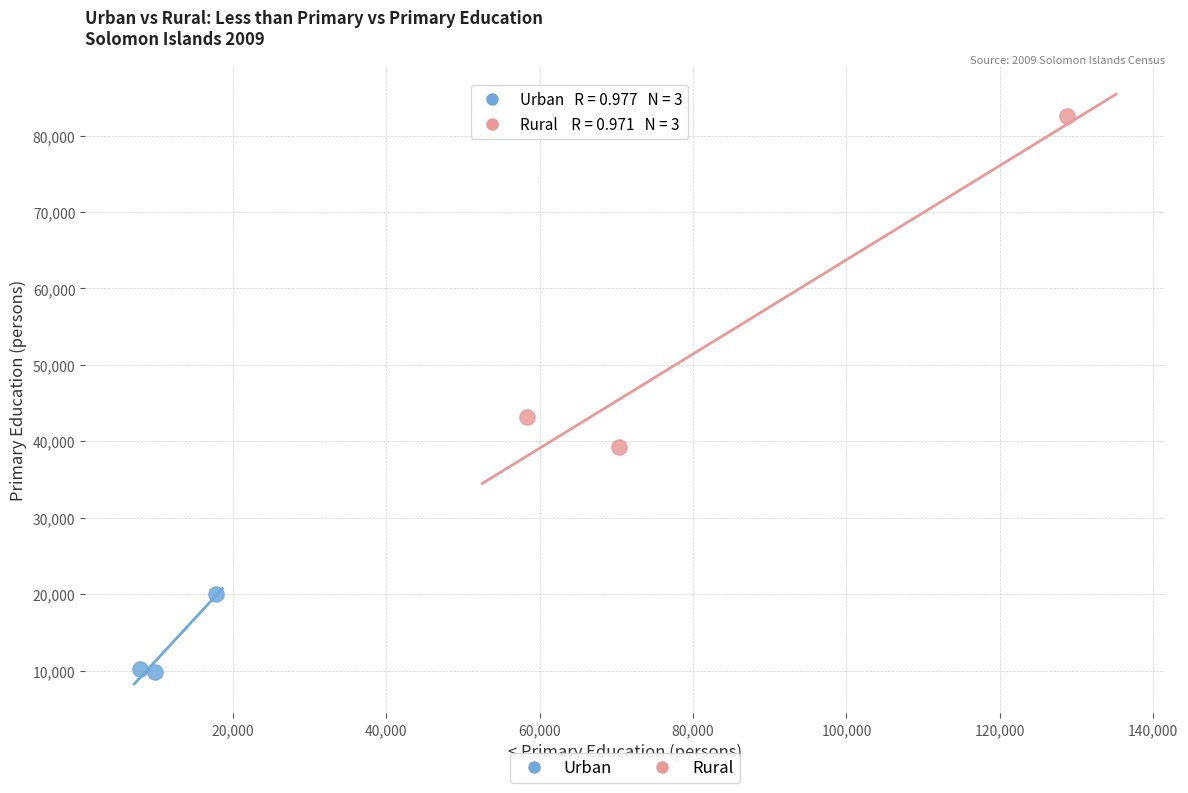

Which series reaches the minimum Y coordinate?

Urban